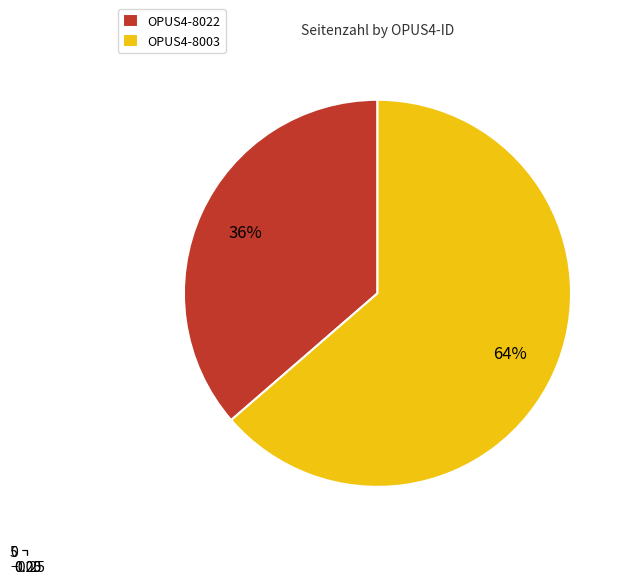

What is the largest slice in the pie chart?

OPUS4-8003